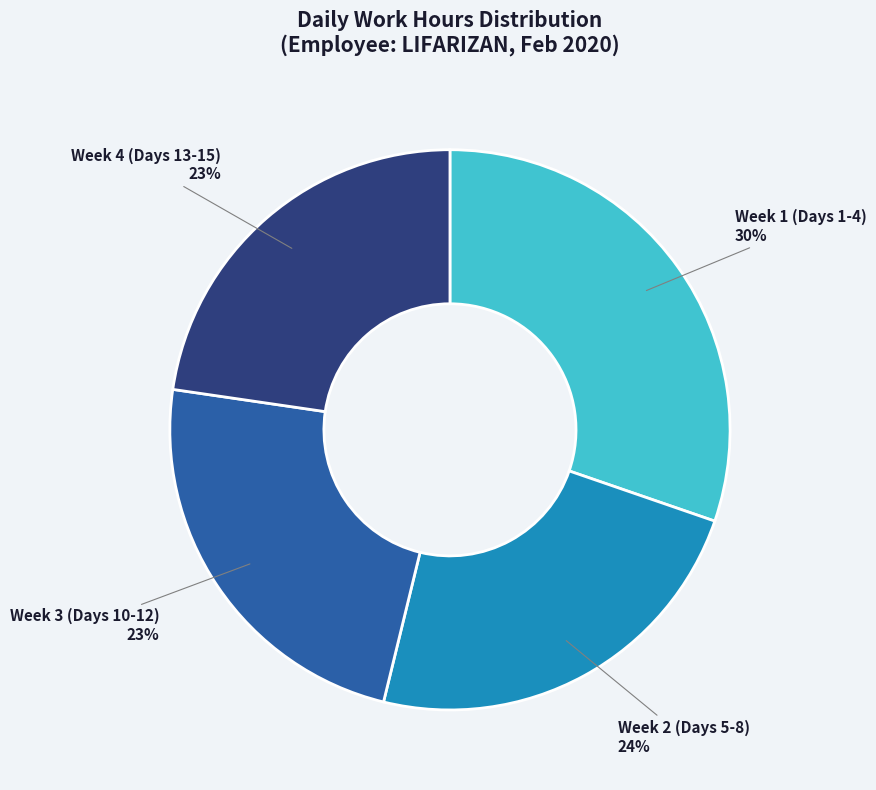

Is the sum of Week 2 (Days 5-8) and Week 1 (Days 1-4) greater than half?

Yes